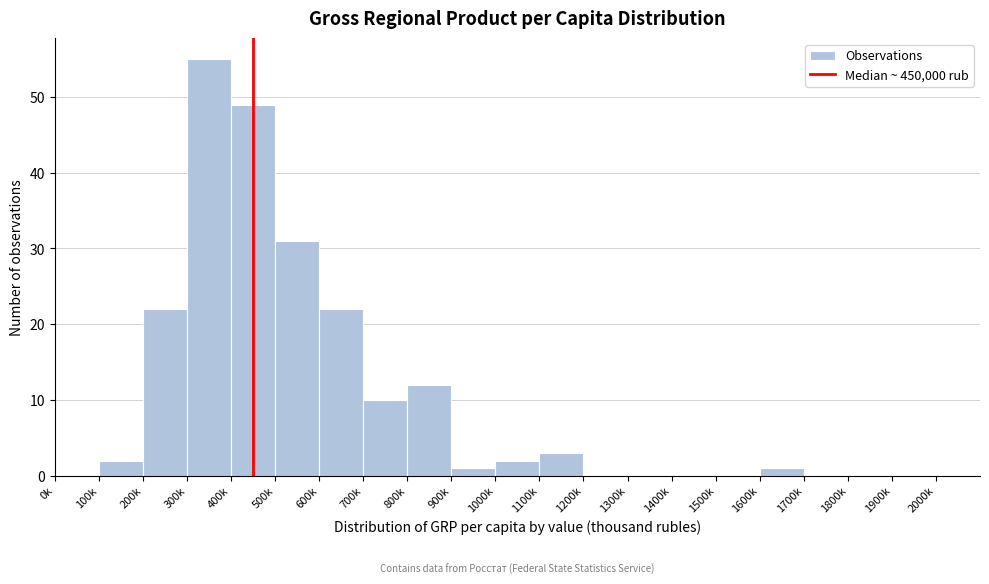

Reading left to right, transcribe all the data shown in this chart.

0k=0	100k=2	200k=22	300k=55	400k=49	500k=31	600k=22	700k=10	800k=12	900k=1	1000k=2	1100k=3	1200k=0	1300k=0	1400k=0	1500k=0	1600k=1	1700k=0	1800k=0	1900k=0